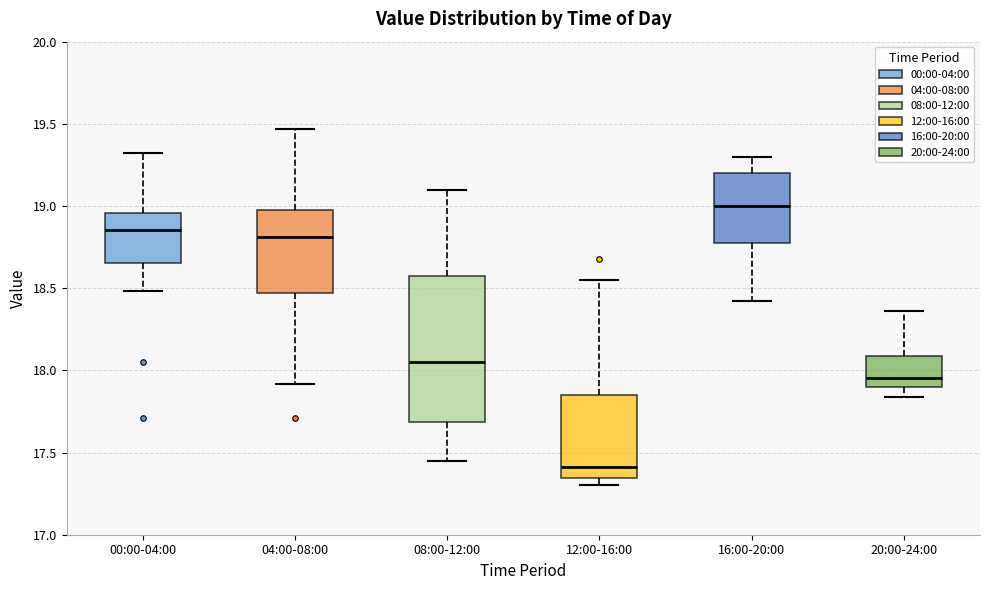

Where is the lower edge of the box for 08:00-12:00 on the y-axis? The values are not printed on the chart, so give them approximately, as read against the axis.

17.70